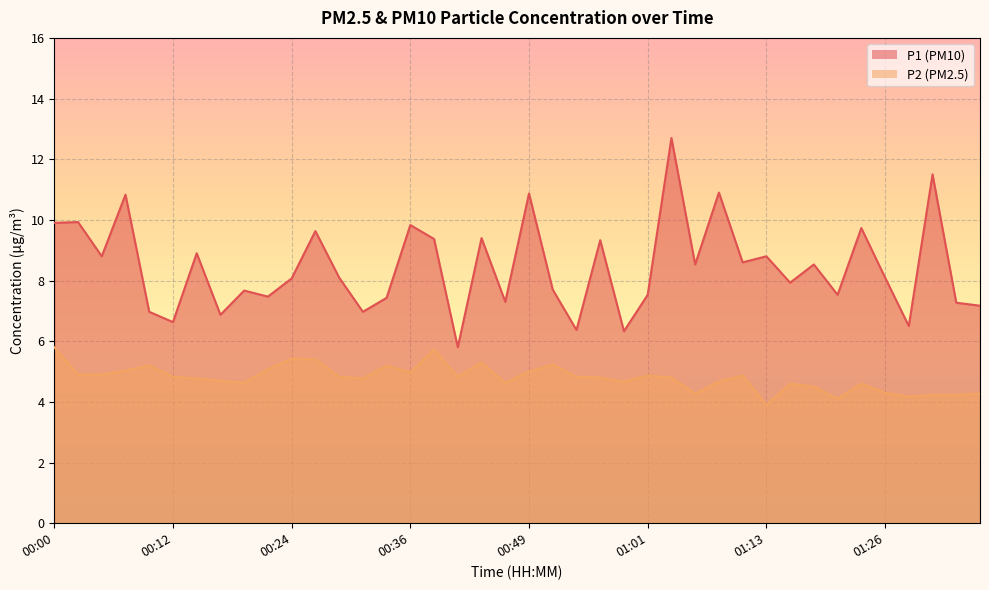

Reading left to right, extract all data points from this chart.

P1: 9.9	9.9	8.8	10.8	7.0	6.6	8.9	6.9	7.7	7.5	8.1	9.6	8.1	7.0	7.4	9.8	9.4	5.8	9.4	7.3	10.9	7.7	6.4	9.3	6.3	7.5	12.7	8.5	10.9	8.6	8.8	7.9	8.5	7.5	9.7	8.1	6.5	11.5	7.3	7.2
P2: 5.8	4.9	4.9	5.0	5.2	4.8	4.8	4.7	4.6	5.1	5.4	5.4	4.8	4.8	5.2	5.0	5.7	4.8	5.3	4.6	5.0	5.2	4.8	4.8	4.7	4.9	4.8	4.3	4.7	4.9	3.9	4.6	4.5	4.1	4.6	4.3	4.2	4.2	4.2	4.3